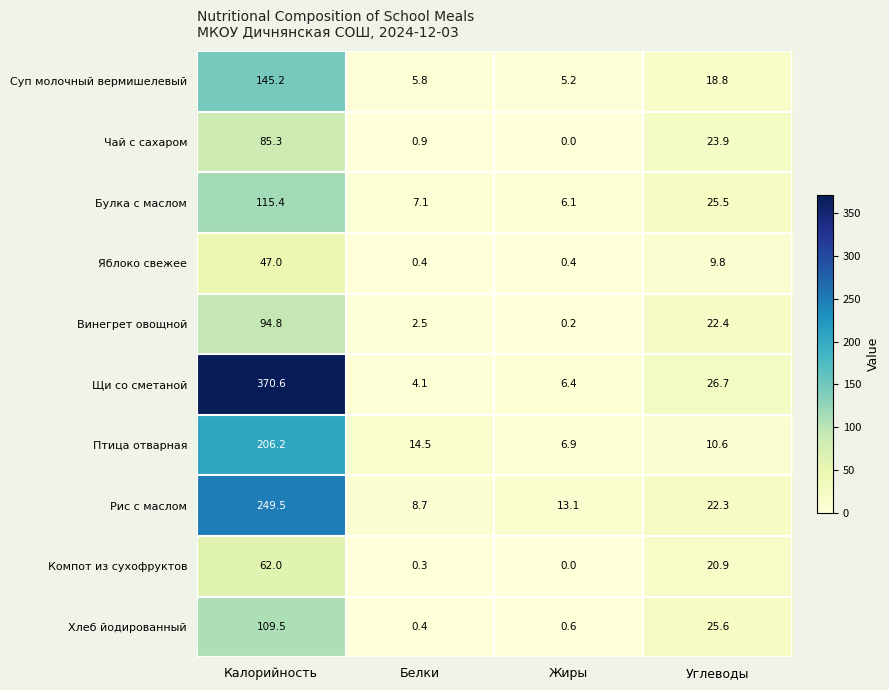

What is the difference between the second highest and minimum values in the Суп молочный вермишелевый series?

13.6